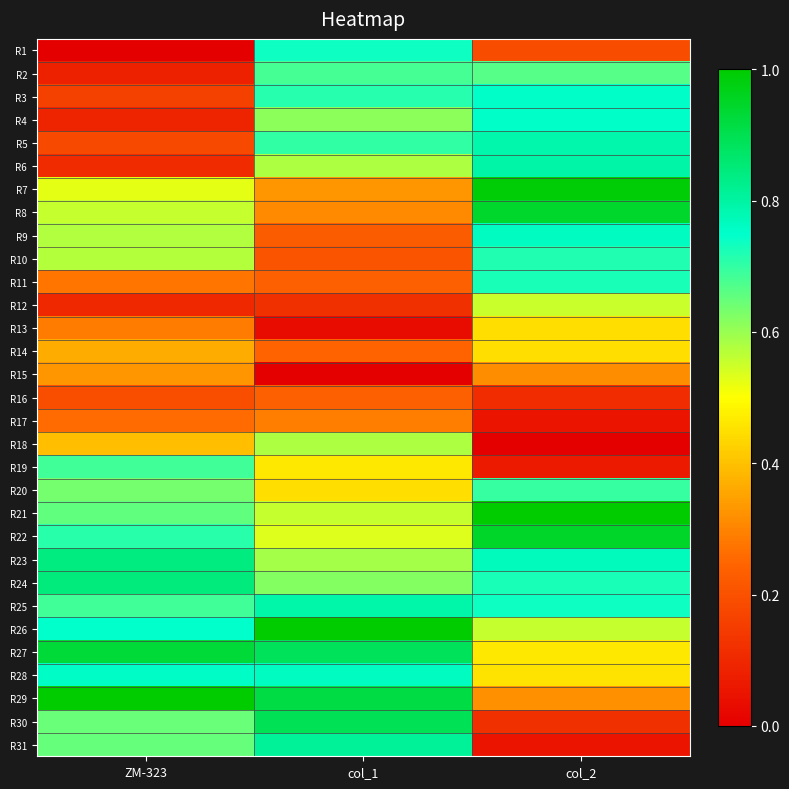

Reading left to right, list all the values displayed in this chart.

R1: ZM-323=0.0	col_1=0.7	col_2=0.2
R2: ZM-323=0.1	col_1=0.7	col_2=0.7
R3: ZM-323=0.2	col_1=0.7	col_2=0.8
R4: ZM-323=0.1	col_1=0.6	col_2=0.8
R5: ZM-323=0.2	col_1=0.7	col_2=0.8
R6: ZM-323=0.1	col_1=0.6	col_2=0.8
R7: ZM-323=0.5	col_1=0.3	col_2=1.0
R8: ZM-323=0.6	col_1=0.3	col_2=0.9
R9: ZM-323=0.6	col_1=0.2	col_2=0.8
R10: ZM-323=0.6	col_1=0.2	col_2=0.7
R11: ZM-323=0.3	col_1=0.2	col_2=0.7
R12: ZM-323=0.1	col_1=0.1	col_2=0.6
R13: ZM-323=0.3	col_1=0.0	col_2=0.4
R14: ZM-323=0.4	col_1=0.2	col_2=0.4
R15: ZM-323=0.3	col_1=0.0	col_2=0.3
R16: ZM-323=0.2	col_1=0.2	col_2=0.1
R17: ZM-323=0.3	col_1=0.3	col_2=0.1
R18: ZM-323=0.4	col_1=0.6	col_2=0.0
R19: ZM-323=0.7	col_1=0.5	col_2=0.1
R20: ZM-323=0.6	col_1=0.4	col_2=0.7
R21: ZM-323=0.7	col_1=0.6	col_2=1.0
R22: ZM-323=0.7	col_1=0.5	col_2=0.9
R23: ZM-323=0.8	col_1=0.6	col_2=0.8
R24: ZM-323=0.8	col_1=0.6	col_2=0.7
R25: ZM-323=0.7	col_1=0.8	col_2=0.7
R26: ZM-323=0.7	col_1=1.0	col_2=0.6
R27: ZM-323=0.9	col_1=0.9	col_2=0.5
R28: ZM-323=0.8	col_1=0.8	col_2=0.5
R29: ZM-323=1.0	col_1=0.9	col_2=0.3
R30: ZM-323=0.6	col_1=0.9	col_2=0.1
R31: ZM-323=0.6	col_1=0.8	col_2=0.1